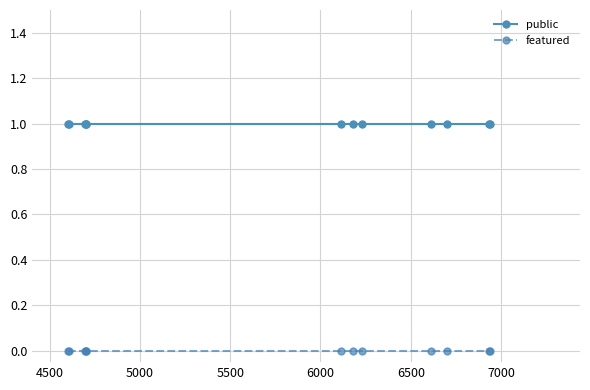

What is the sum of all public values?

12